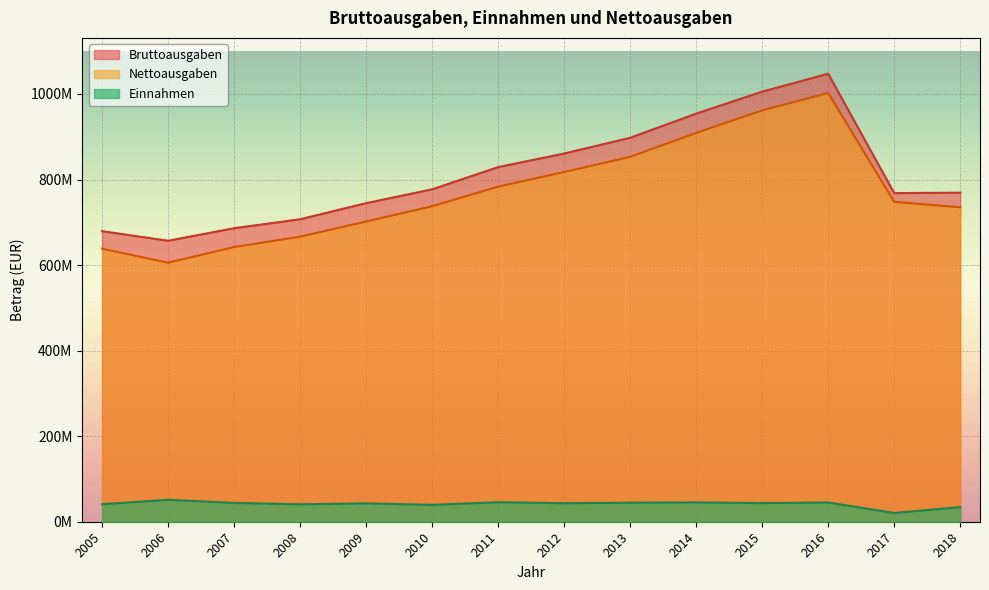

Which label corresponds to the largest value in the chart?

2016